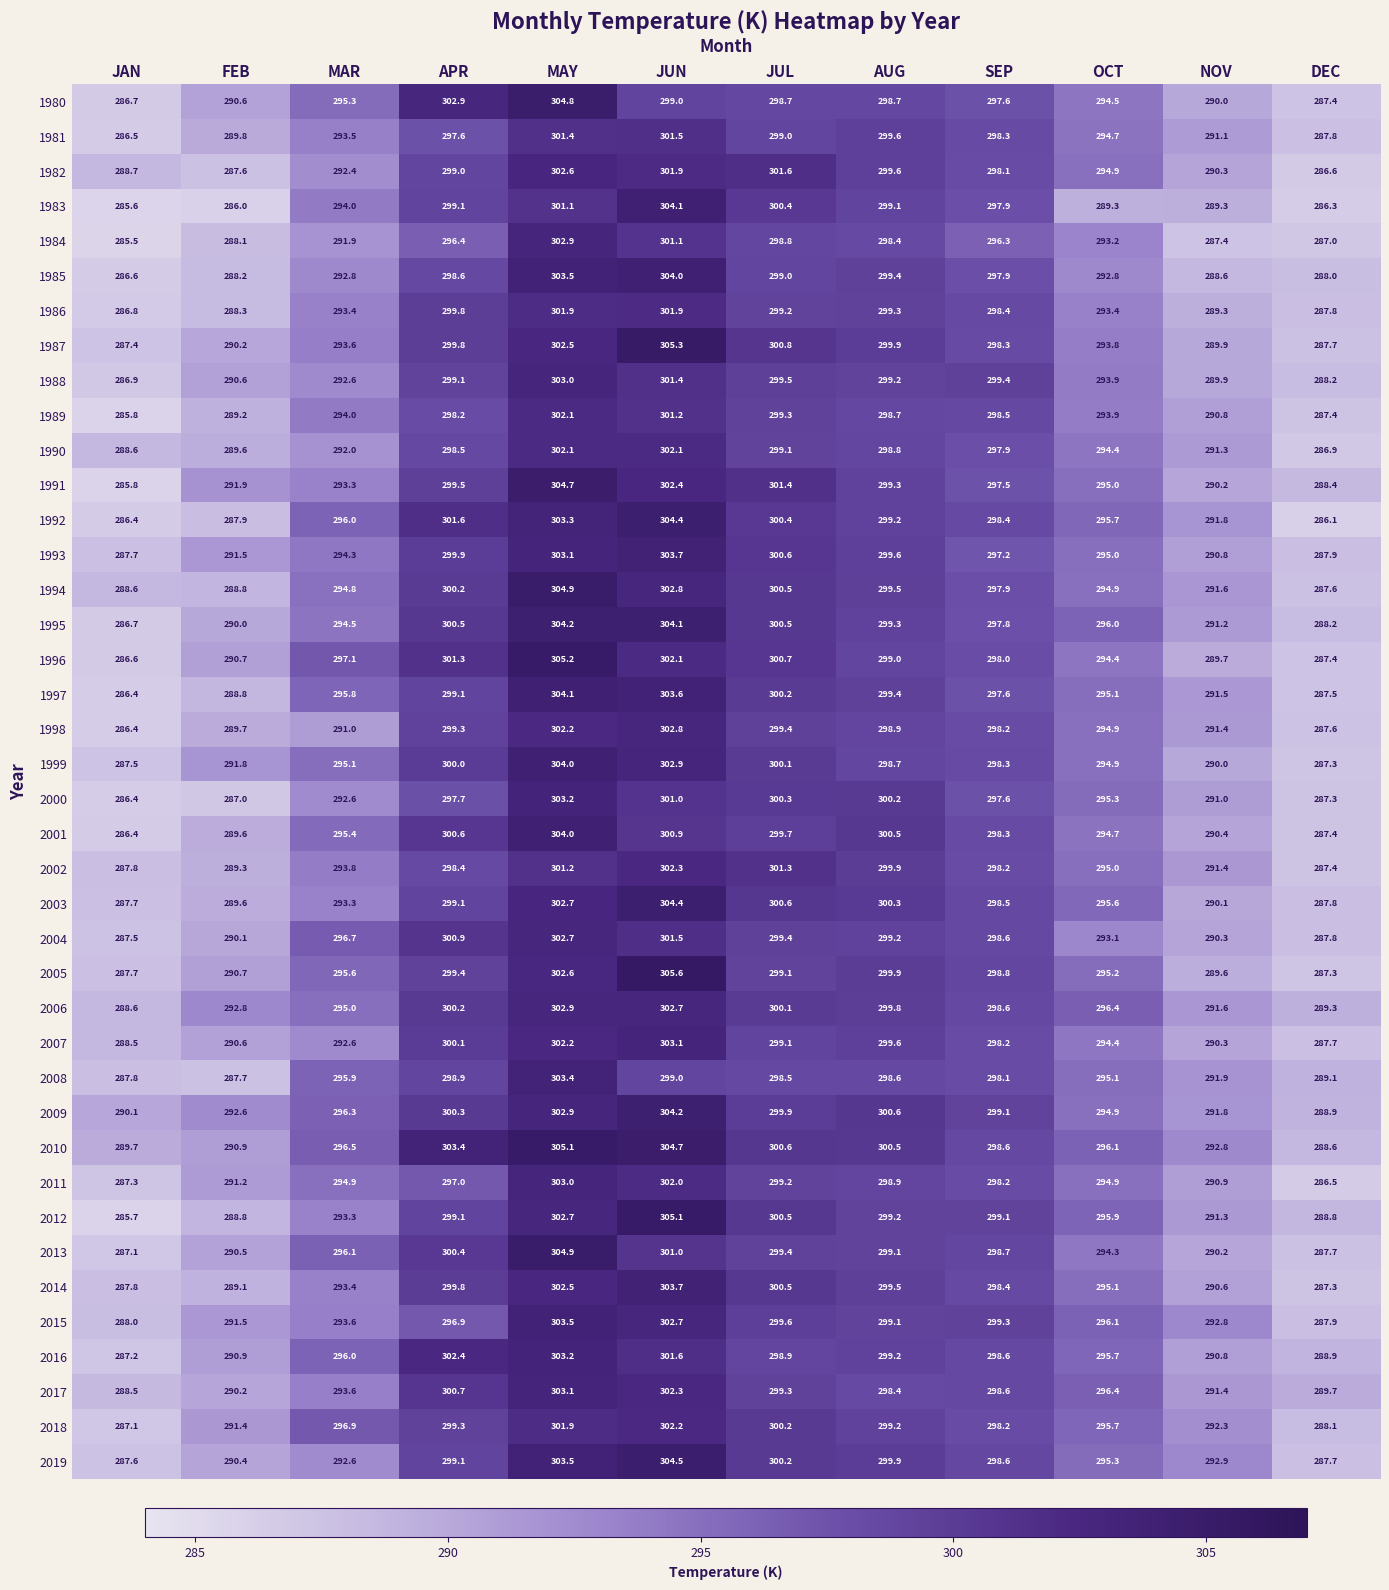

True or false: 1982 has a value of 301.9 at JUN.

True